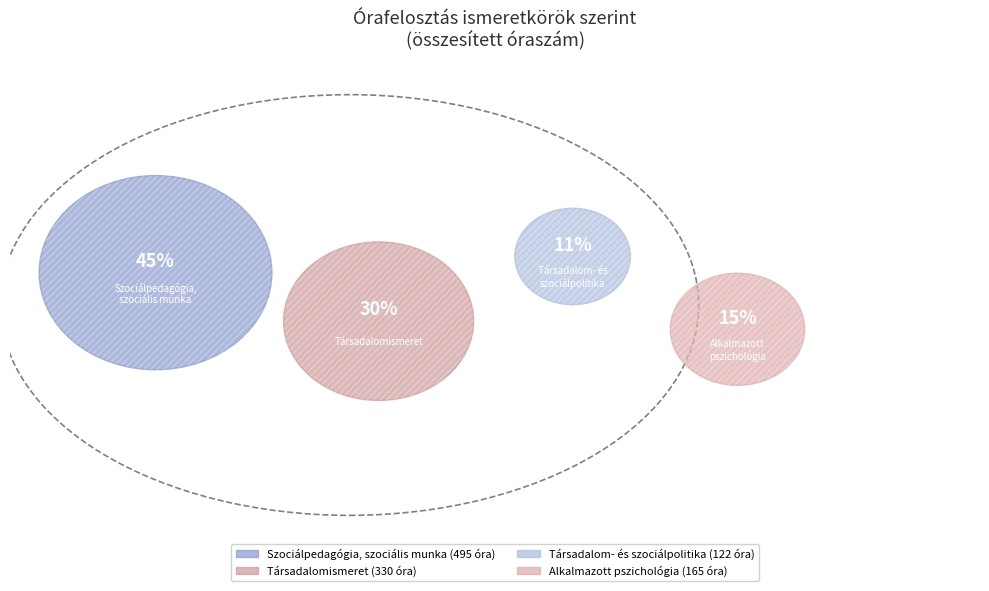

True or false: Társadalom- és szociálpolitika accounts for 21% of the total.

False